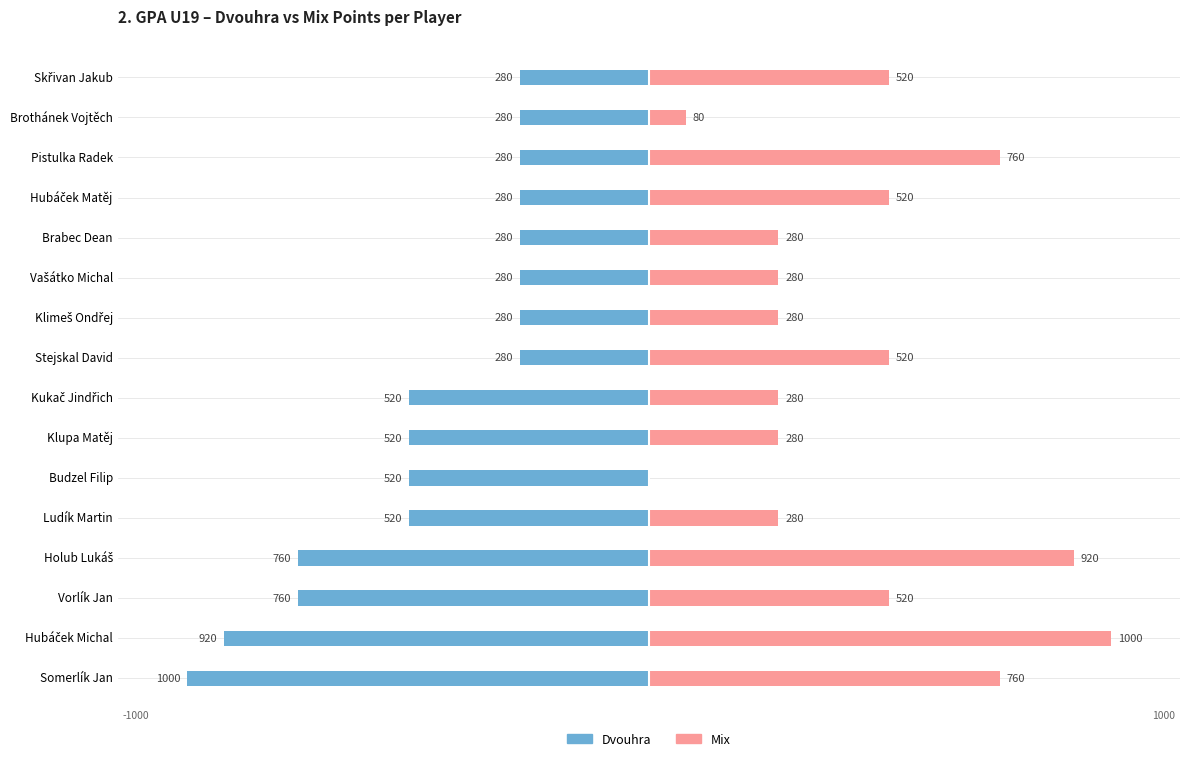

What is the sum of the Dvouhra values at Pistulka Radek and Kukač Jindřich?

-800